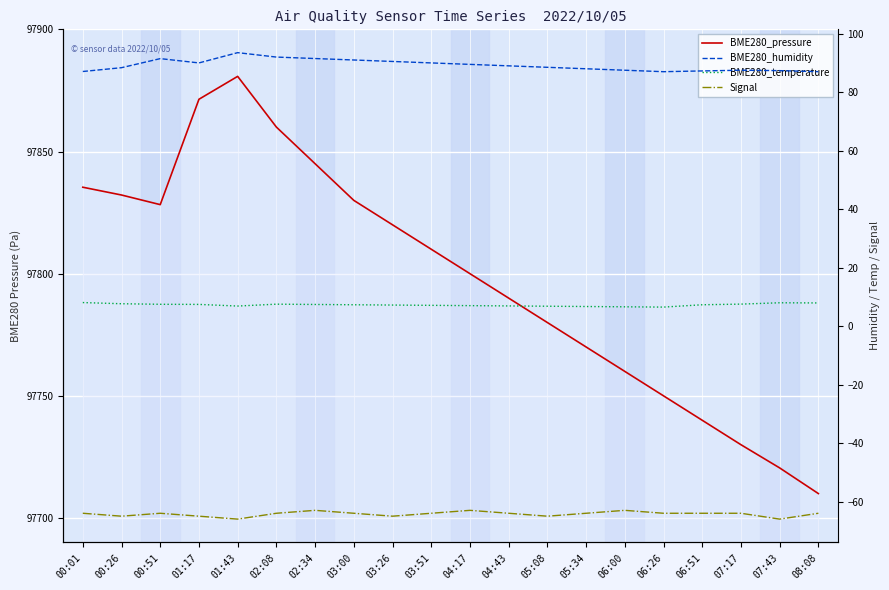

What is the sum of all BME280_temperature values?

145.2